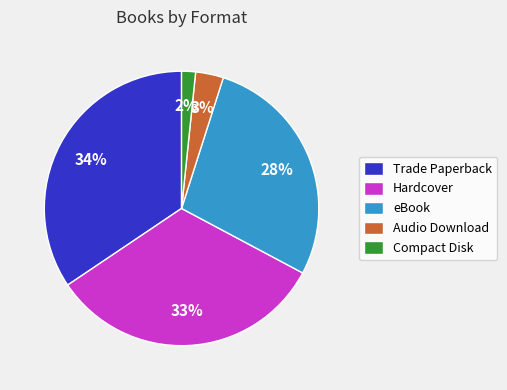

Is the sum of Compact Disk and Trade Paperback greater than half?

No